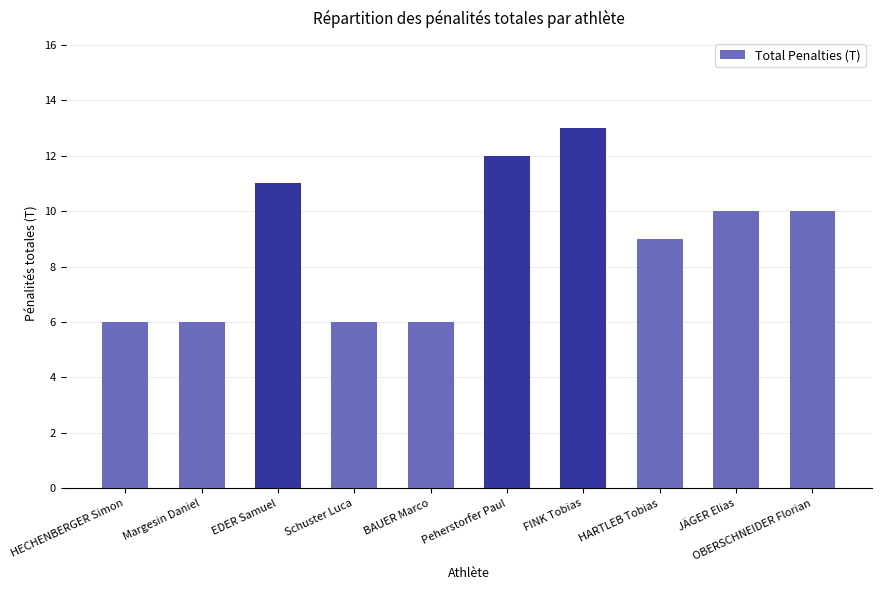

How many bars are there in total?

10